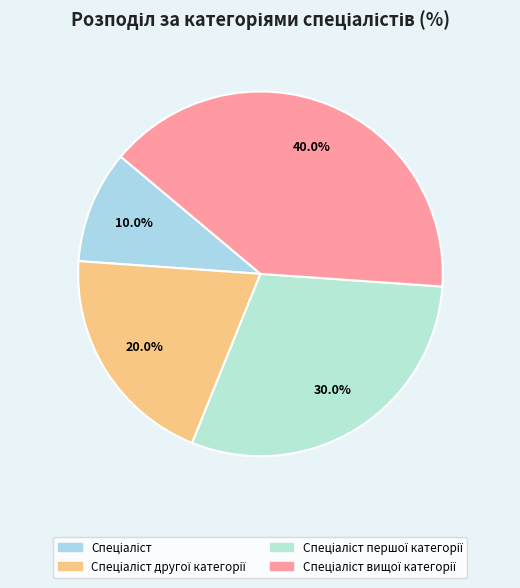

How many segments does this pie chart have?

4